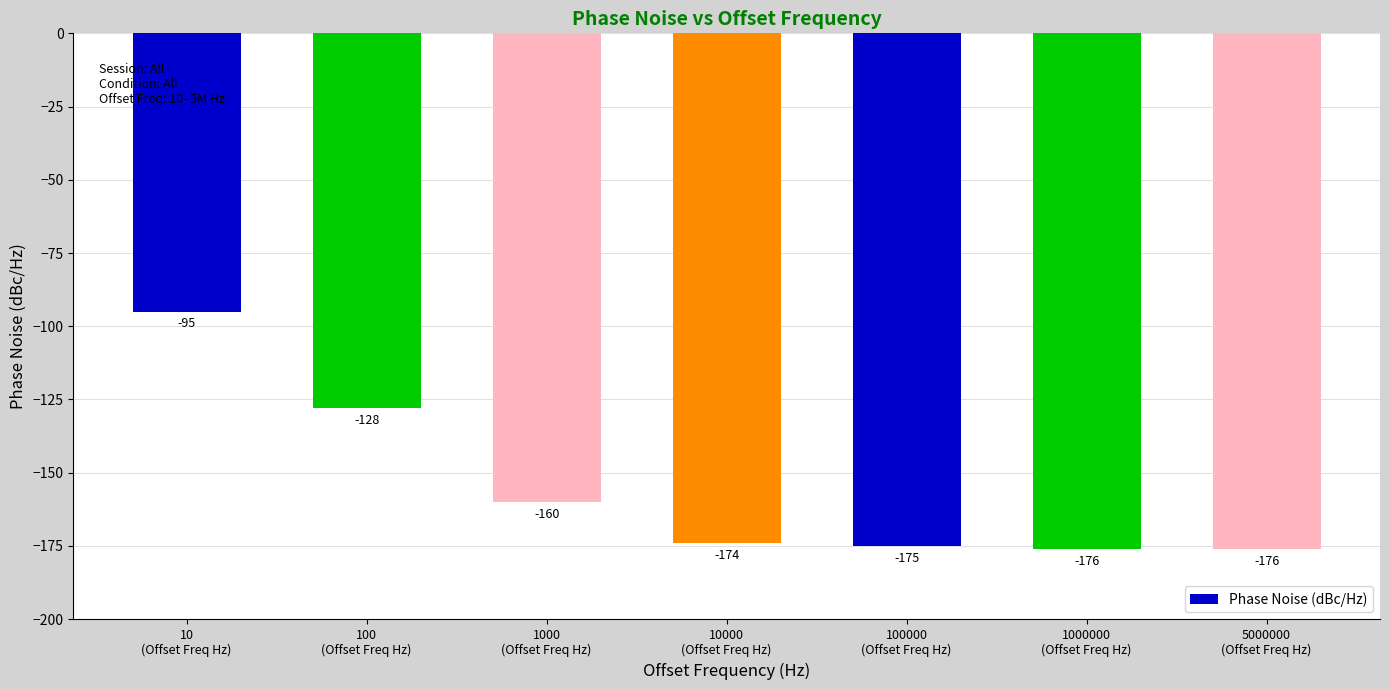

What value does the data have at 10
(Offset Freq Hz)?

-95